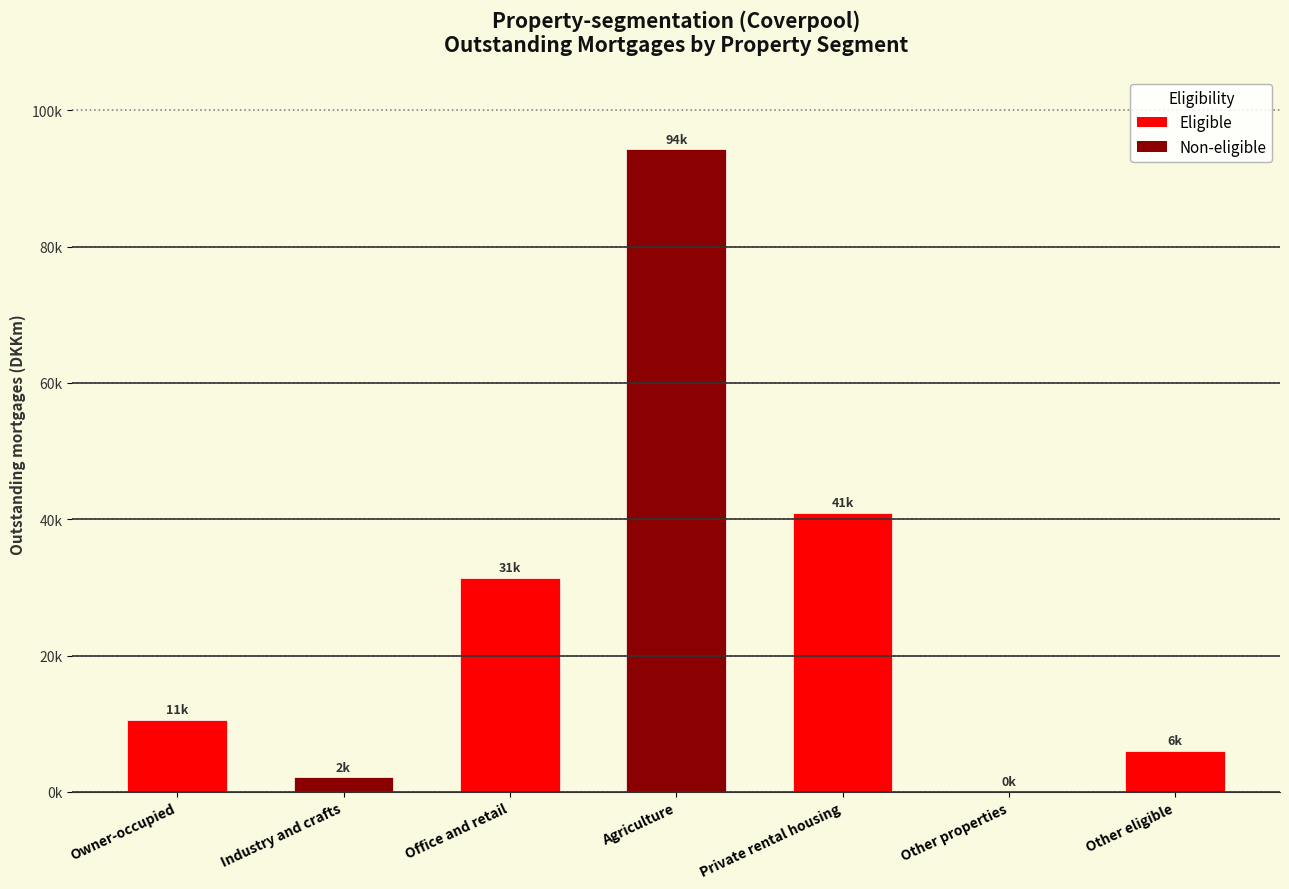

Are the bars horizontal?

No